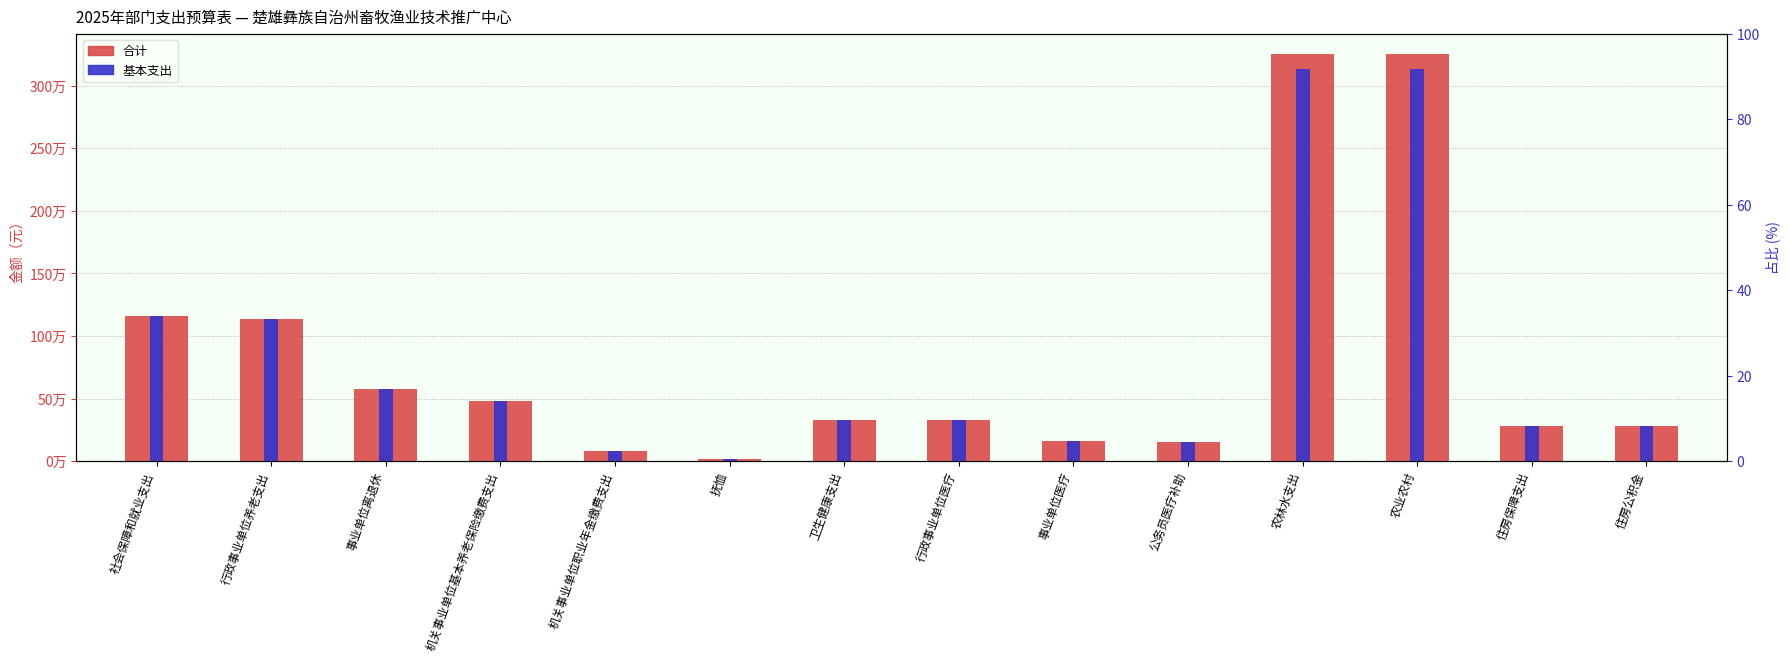

At which category is the sum across all series the highest?

农林水支出